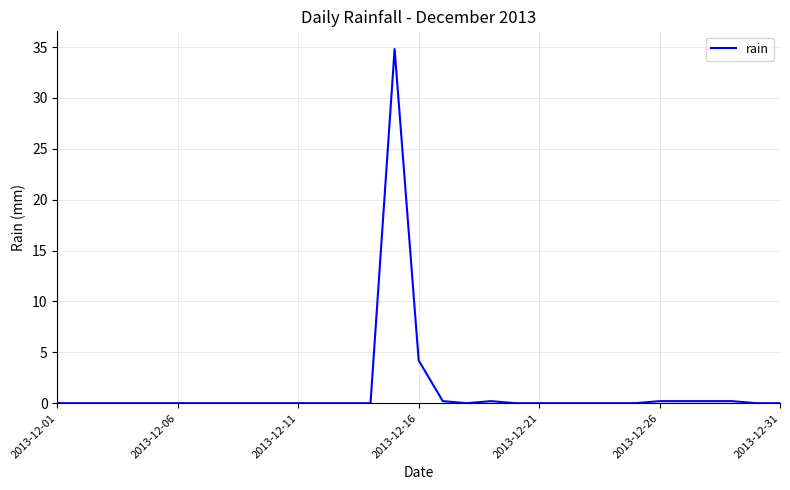

What is the difference between the maximum and minimum values?

34.8